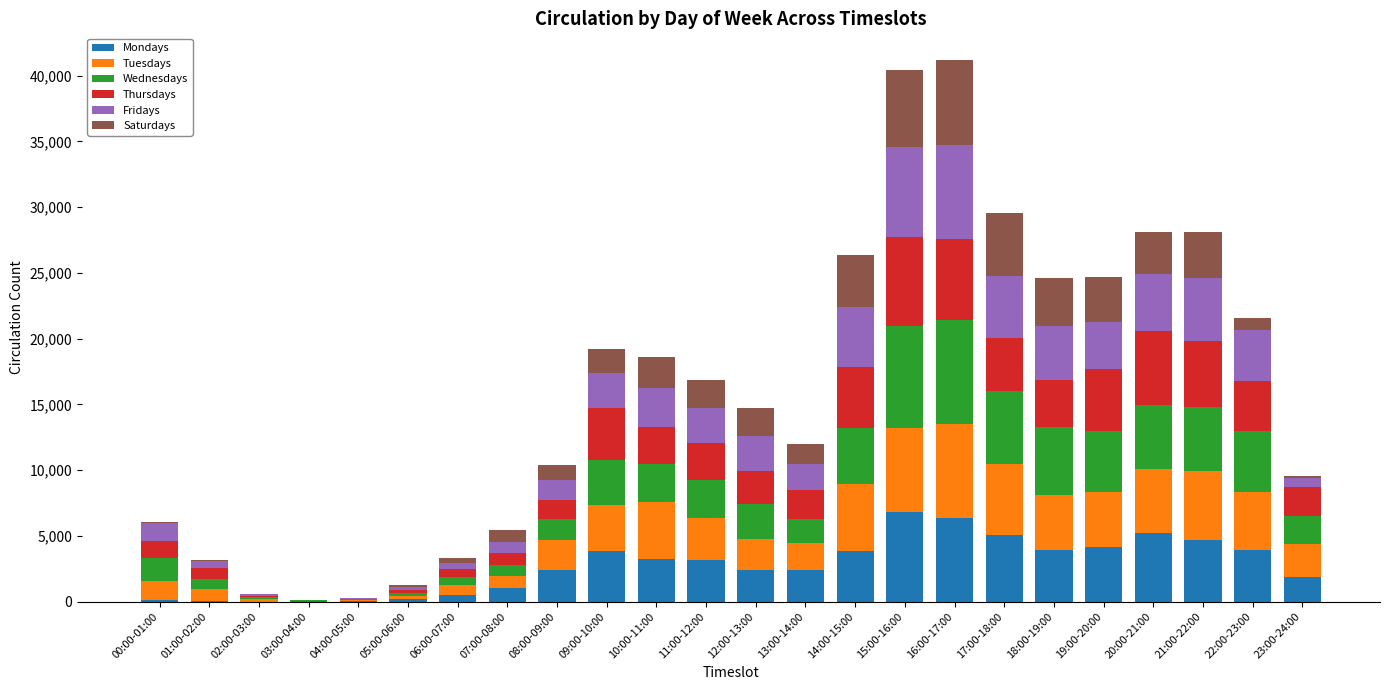

What is the maximum value for Mondays?

6842